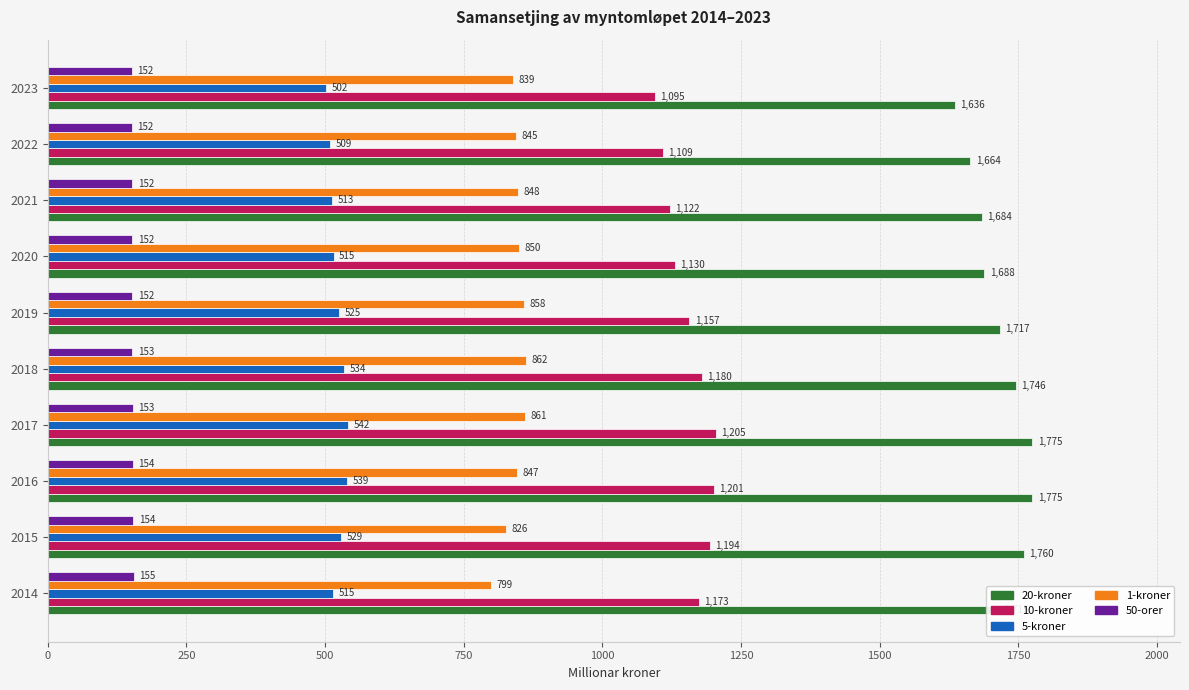

Is it true that 20-kroner equals 1745.6 at 2018?

True